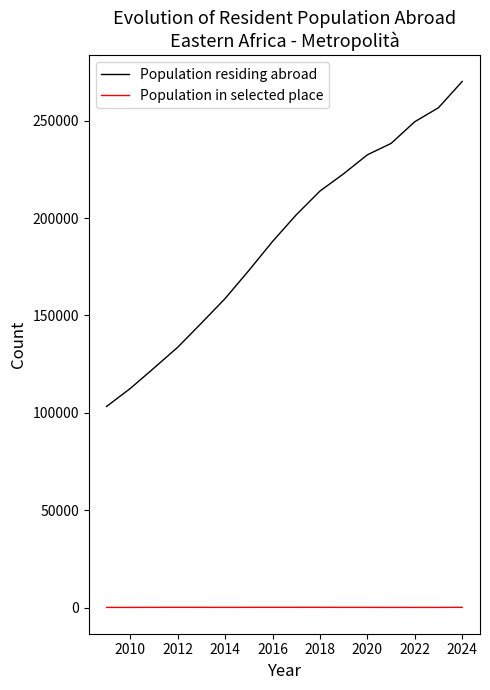

Which series has the largest range (max minus min)?

Population residing abroad